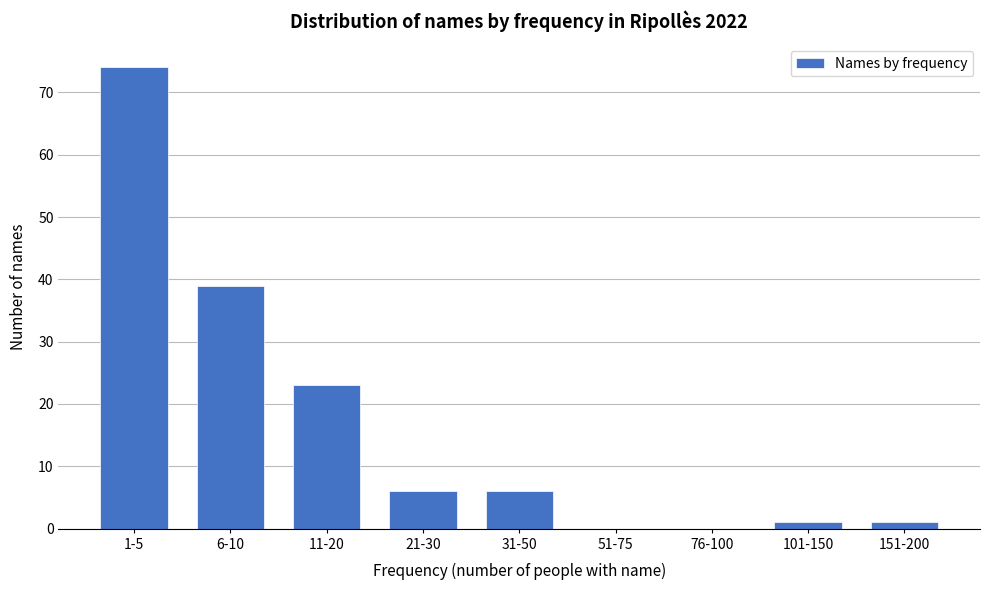

Reading left to right, list all the values displayed in this chart.

1-5=74	6-10=39	11-20=23	21-30=6	31-50=6	51-75=0	76-100=0	101-150=1	151-200=1